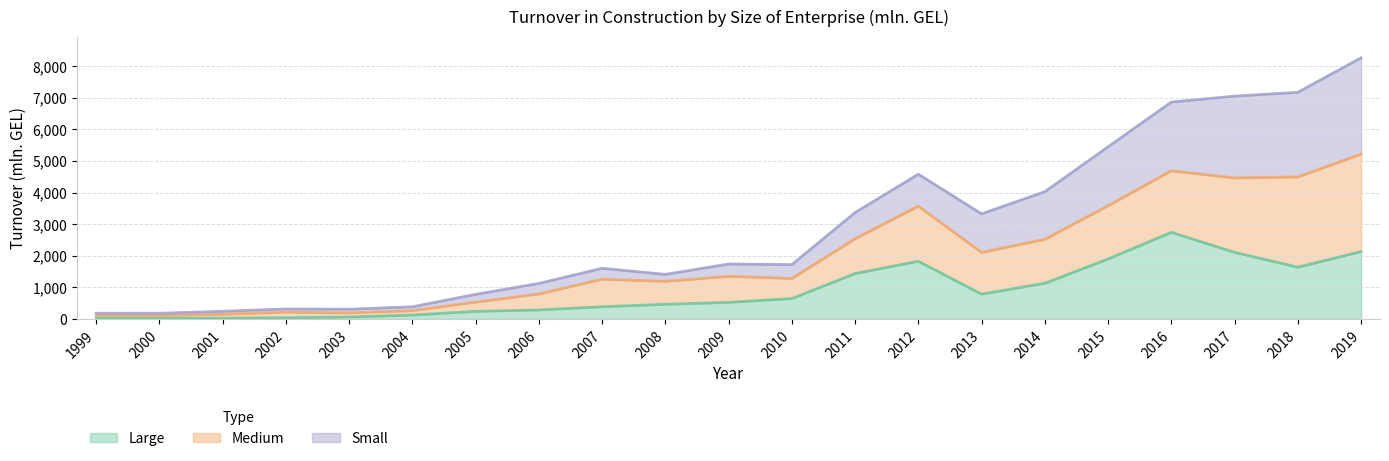

At which label does Large first exceed 528?

2010